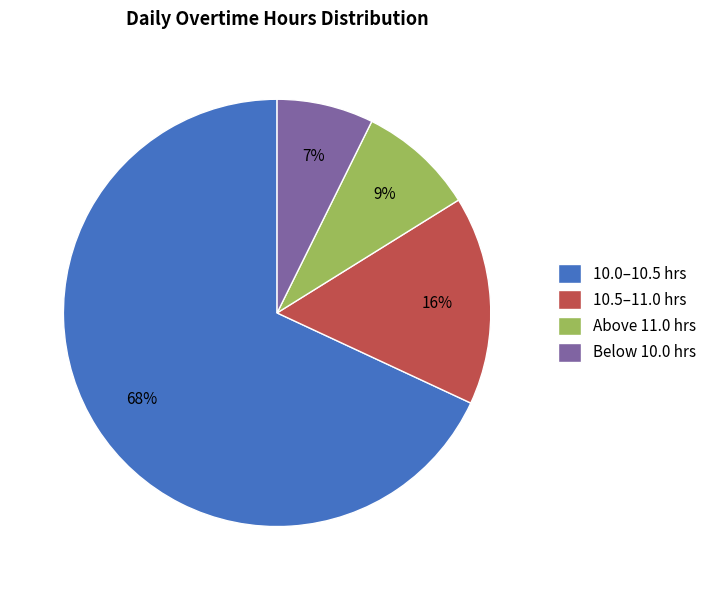

To the nearest percent, what portion does 10.0–10.5 hrs represent?

68%